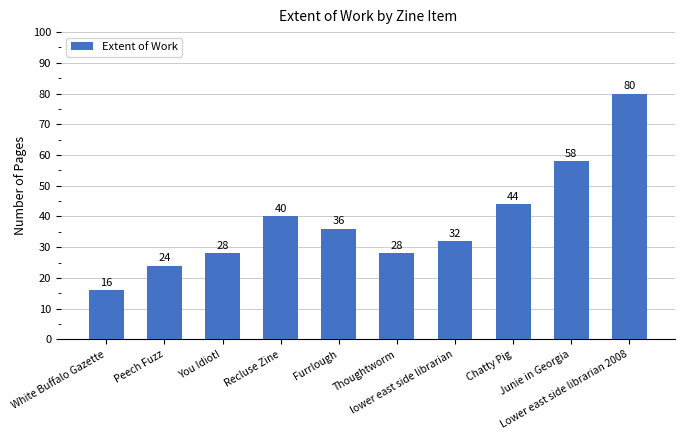

Reading right to left, list all the values displayed in this chart.

Lower east side librarian 2008=80	Junie in Georgia=58	Chatty Pig=44	lower east side librarian=32	Thoughtworm=28	Furrlough=36	Recluse Zine=40	You Idiot!=28	Peech Fuzz=24	White Buffalo Gazette=16